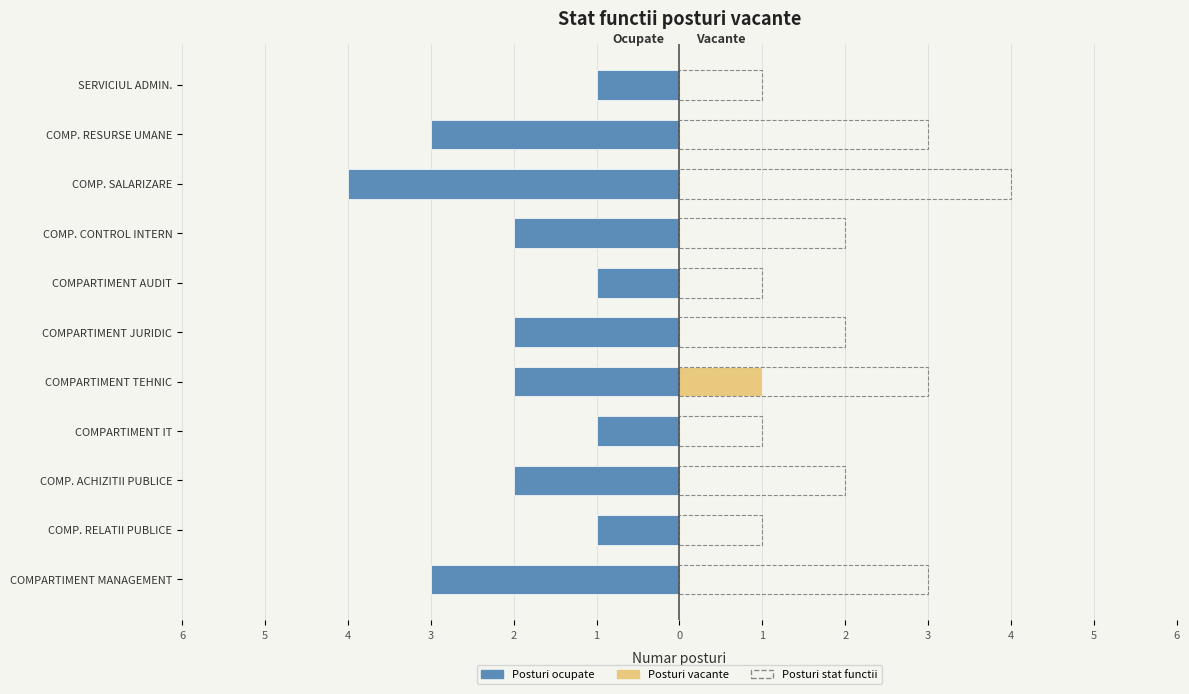

Are the bars grouped side by side (vs. stacked)?

Yes